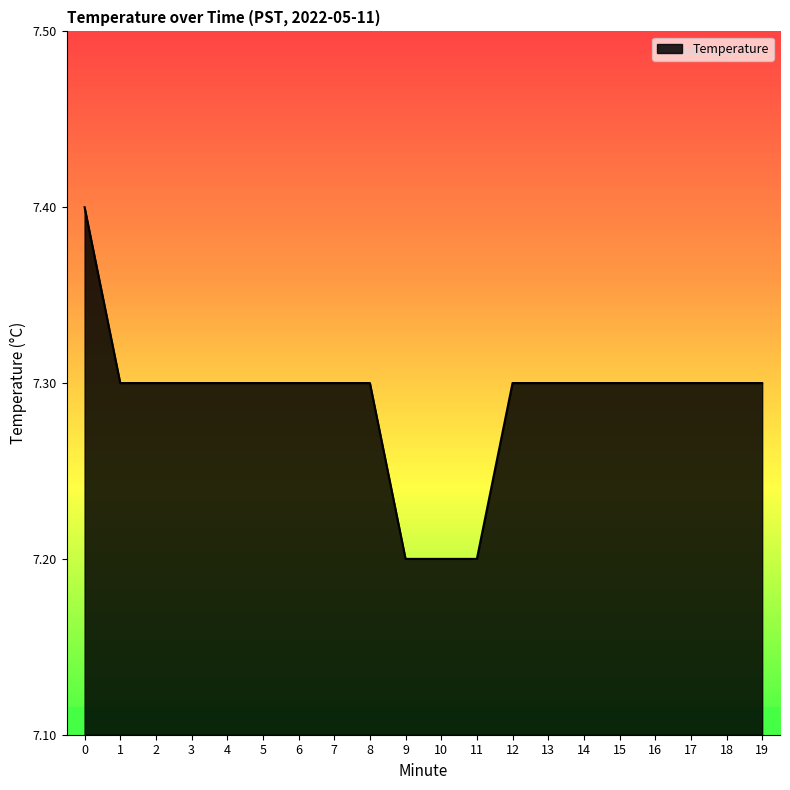

What is the difference between the maximum and minimum values?

0.2